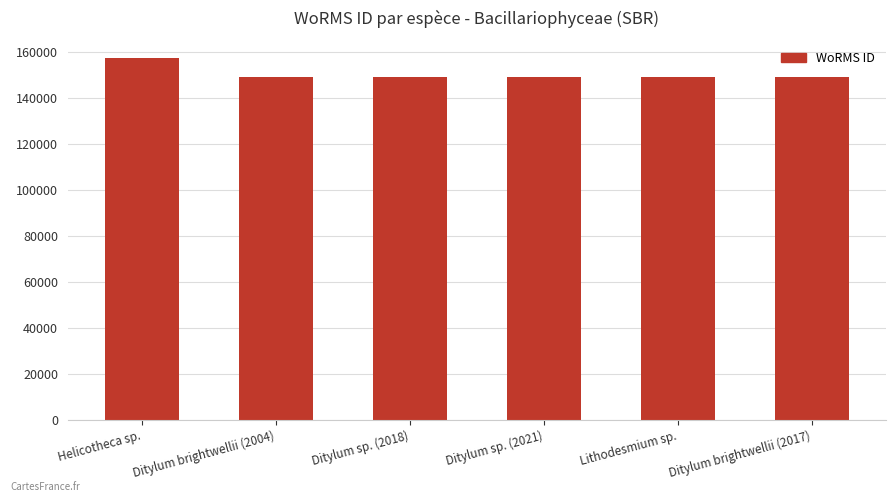

What is the label of the 6th bar from the left?

Ditylum brightwellii (2017)